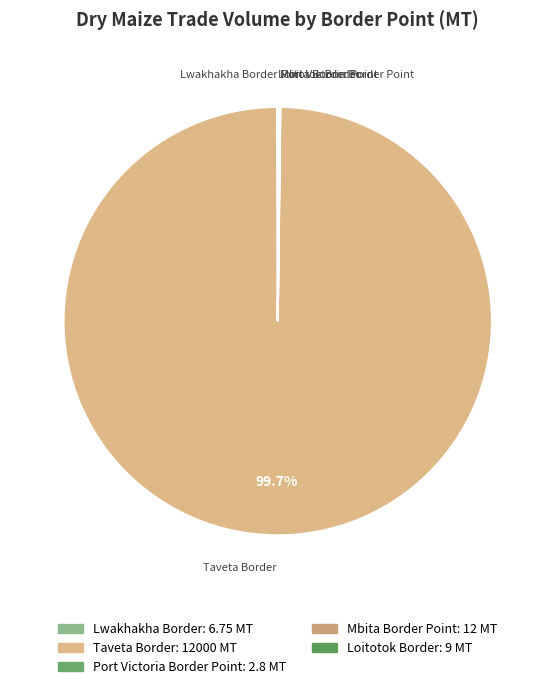

Which category has the biggest portion of the pie?

Taveta Border